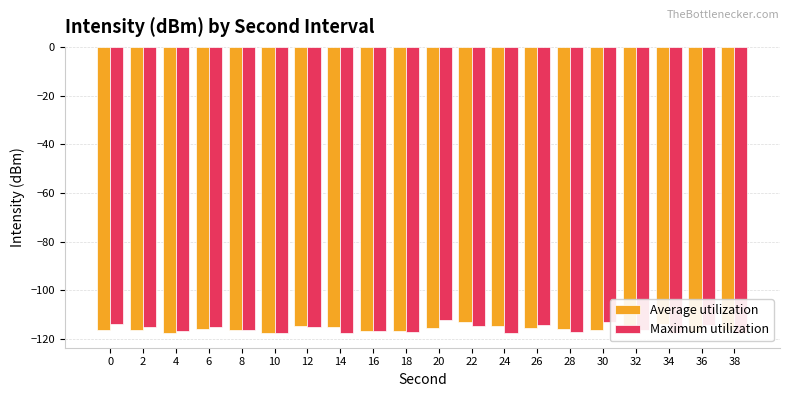

Between 34 and 16, which is larger?

34